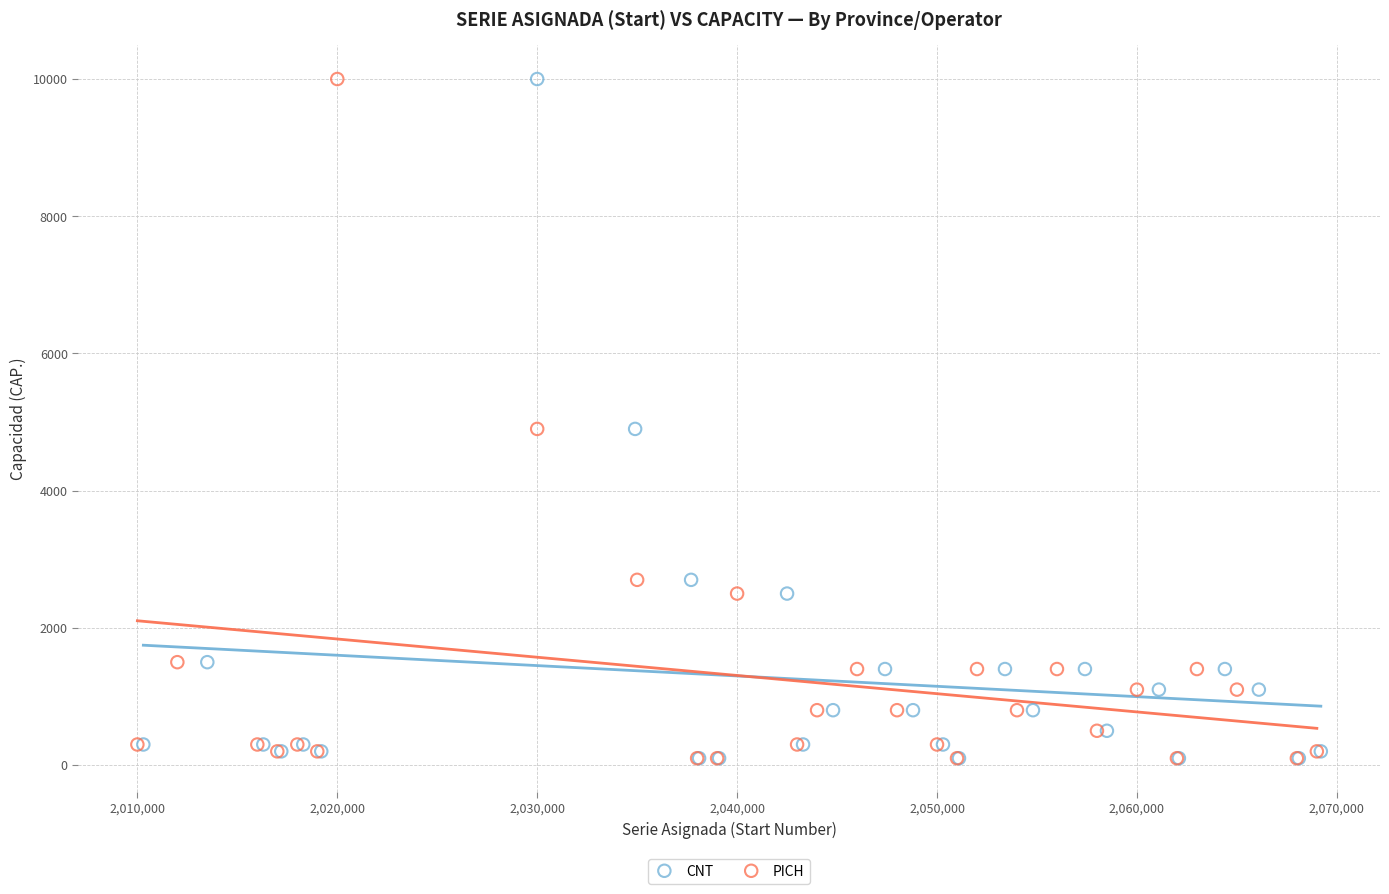

What are all the series names shown in the legend?

CNT, PICH